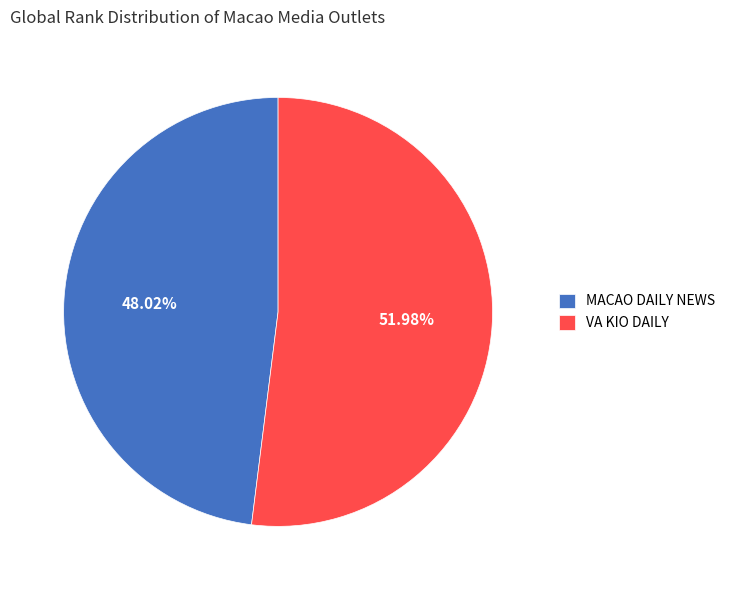

Count the number of slices in the pie.

2